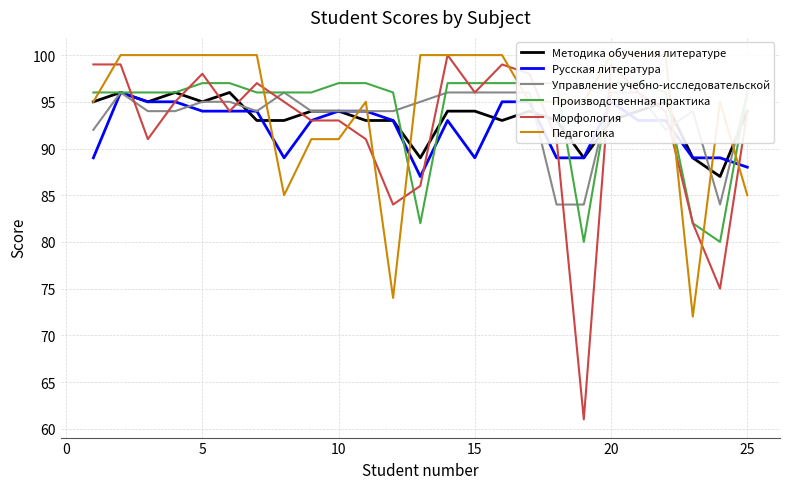

What is the average value of the Педагогика series?

95